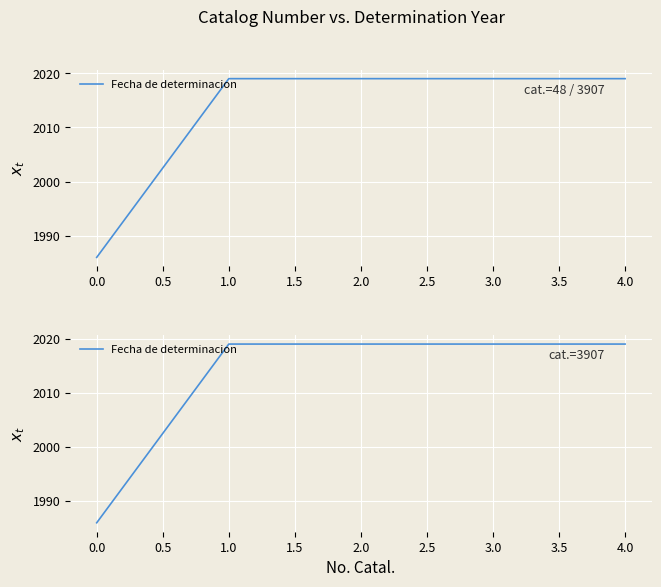

The chart shows a value of 3149 at 4.0. True or false?

False